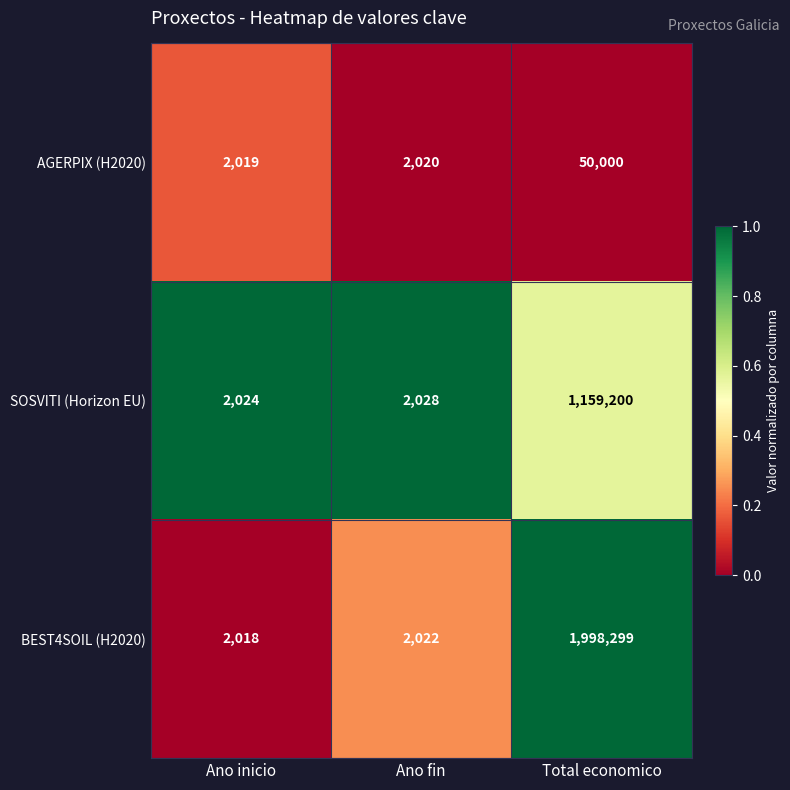

Which series has the largest total across all categories?

BEST4SOIL (H2020)